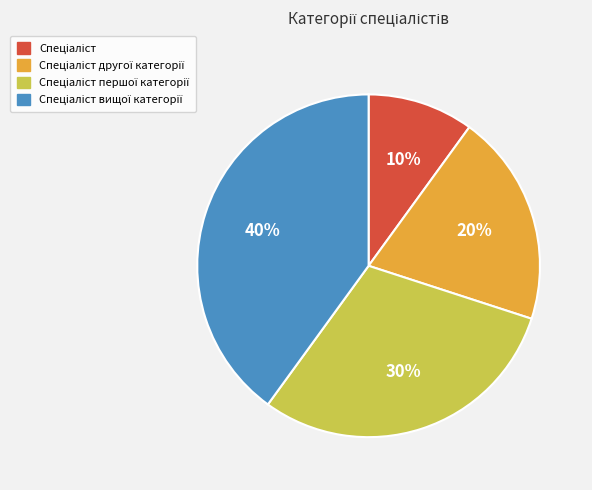

Is there a majority slice in this chart?

No